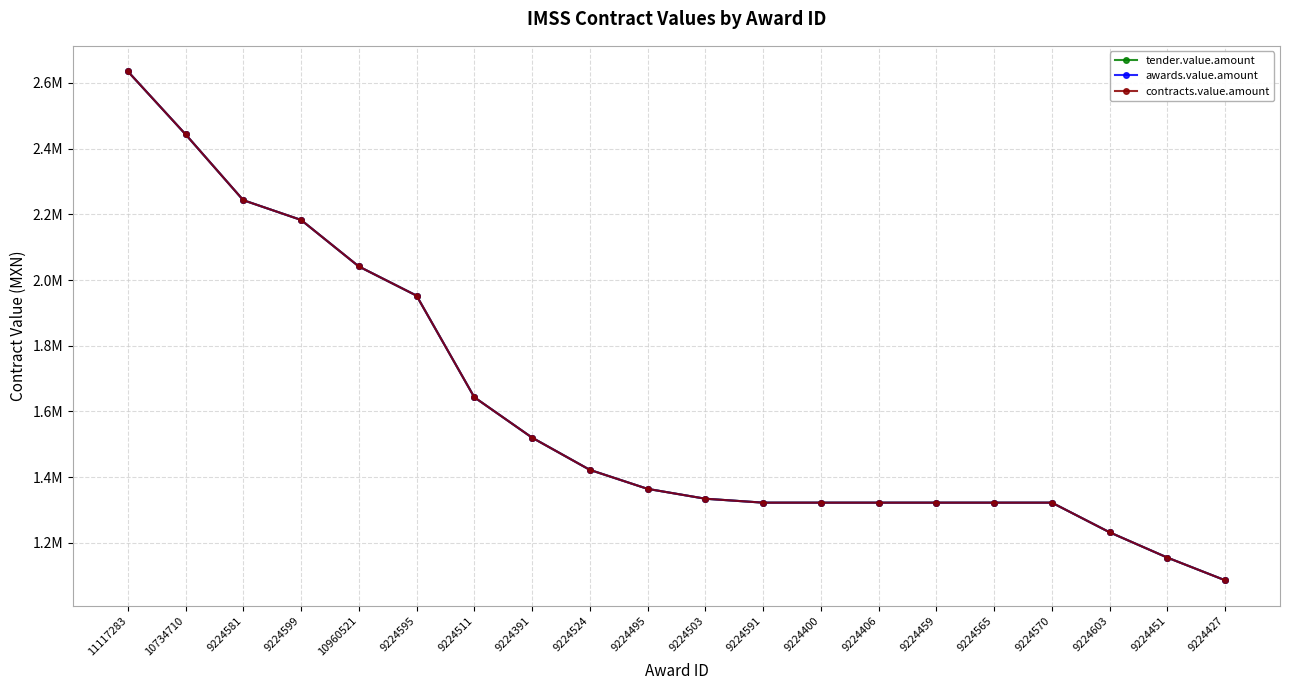

Is this an area chart (filled region under the line)?

No